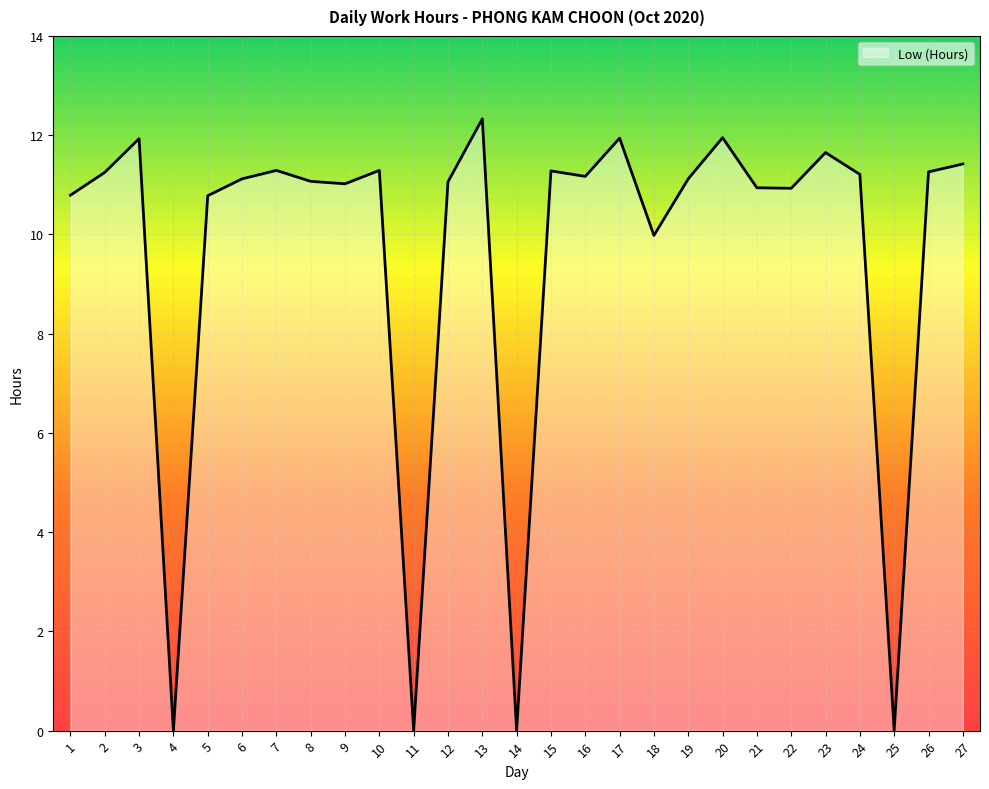

What is the change in value from 15 to 21?

-0.3